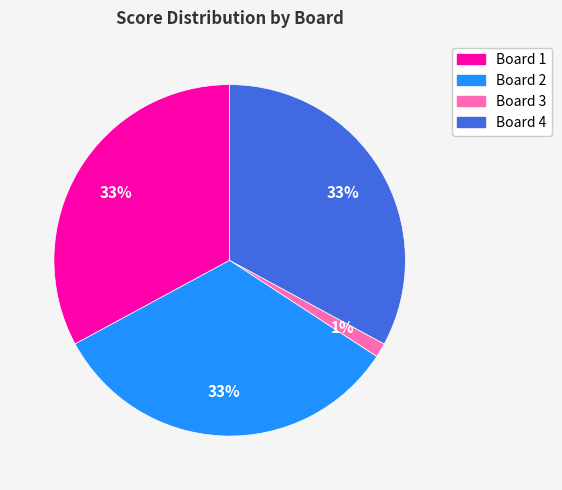

Do Board 3 and Board 1 together represent more than half of the pie?

No